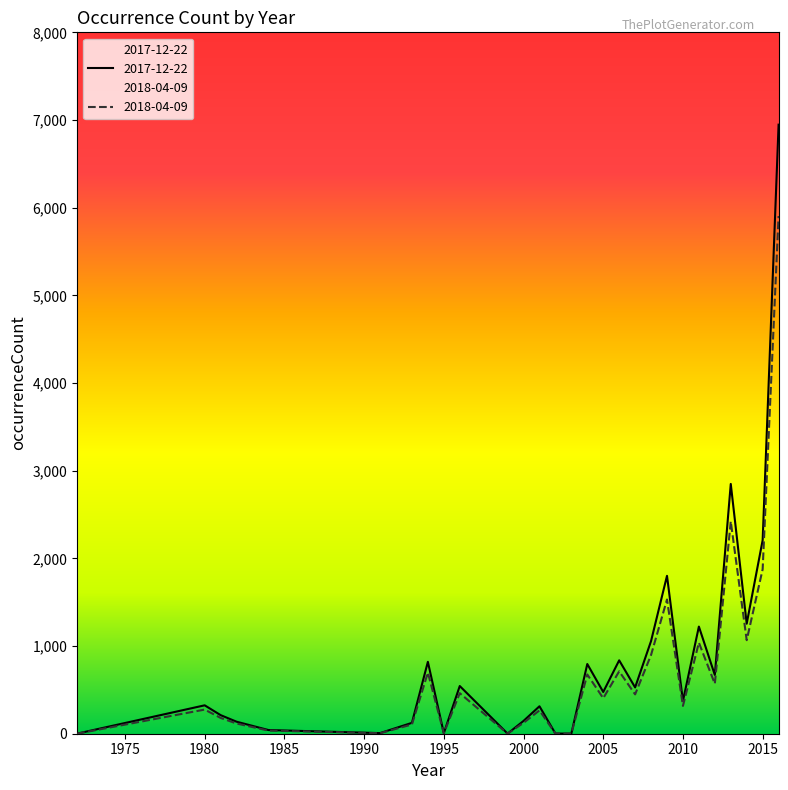

At which label does 2017-12-22 reach its peak?

2016